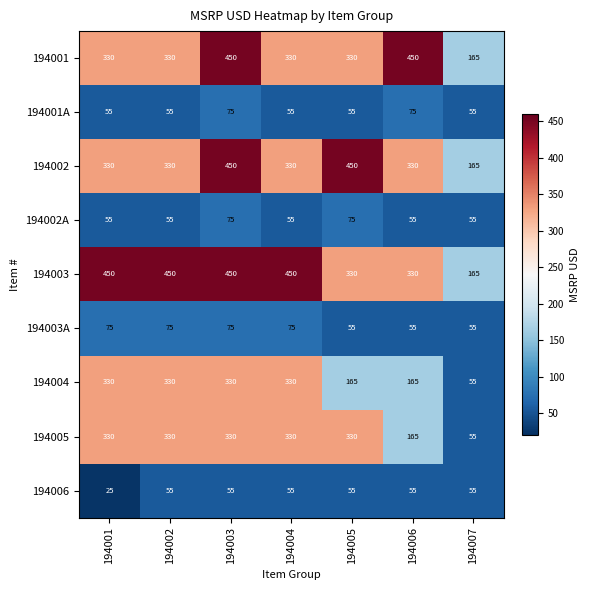

What is the difference between the second highest and second lowest values in the 194002A series?

20